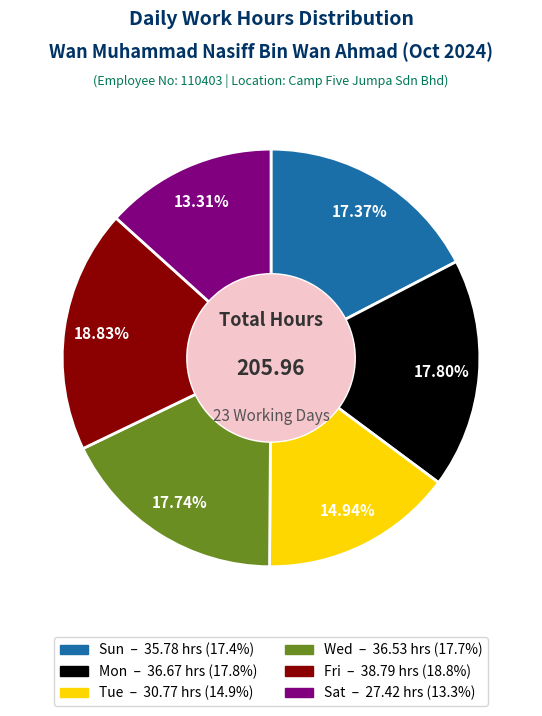

Is there a majority slice in this chart?

No